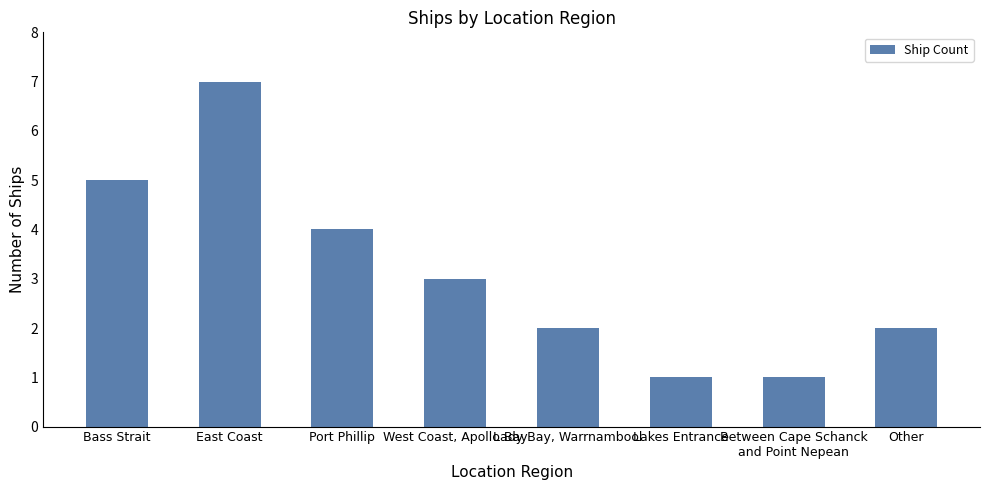

What is the approximate value at Between Cape Schanck
and Point Nepean?

1